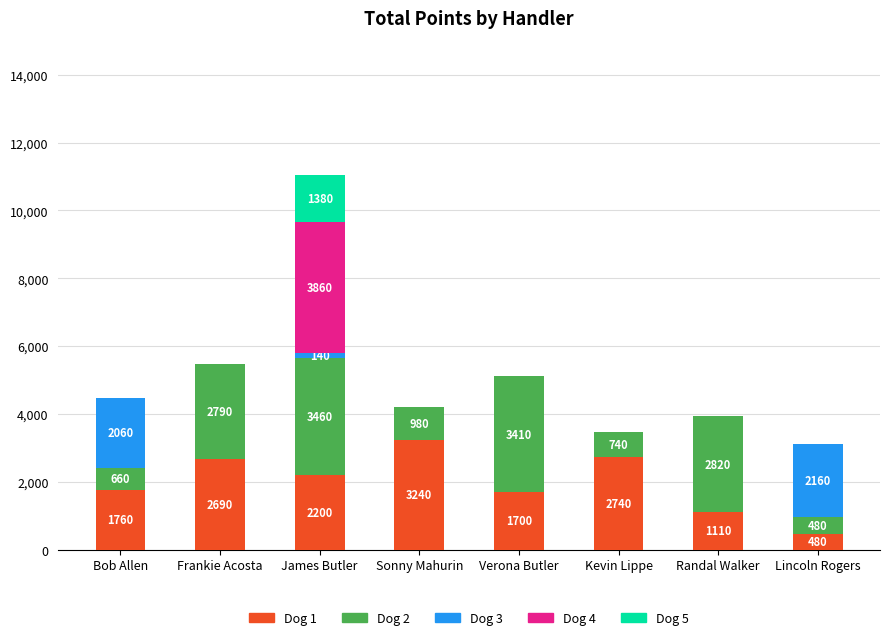

The value of Dog 1 at James Butler is 3005. True or false?

False